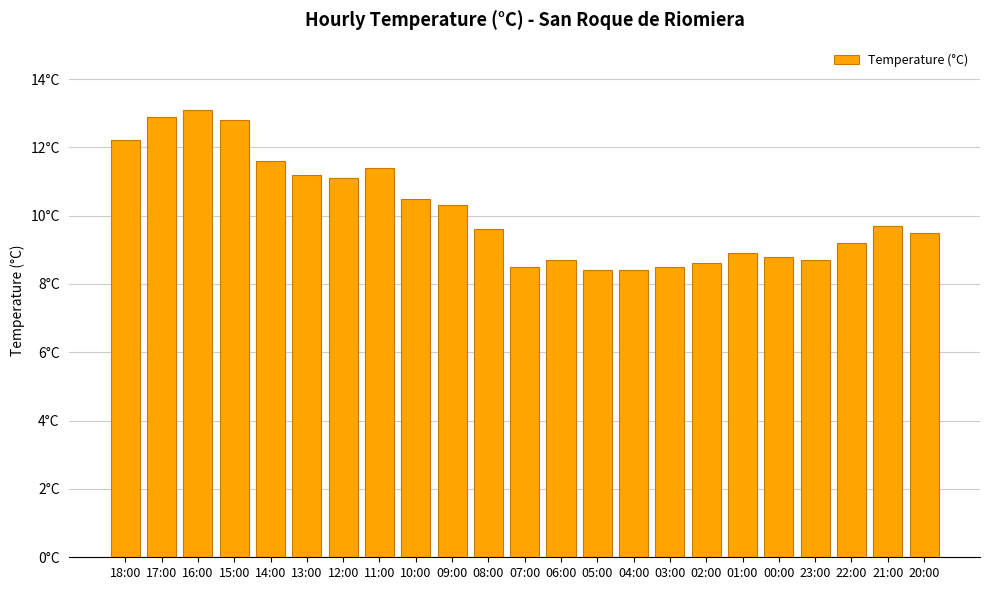

What is the change in value from 09:00 to 21:00?

-0.6